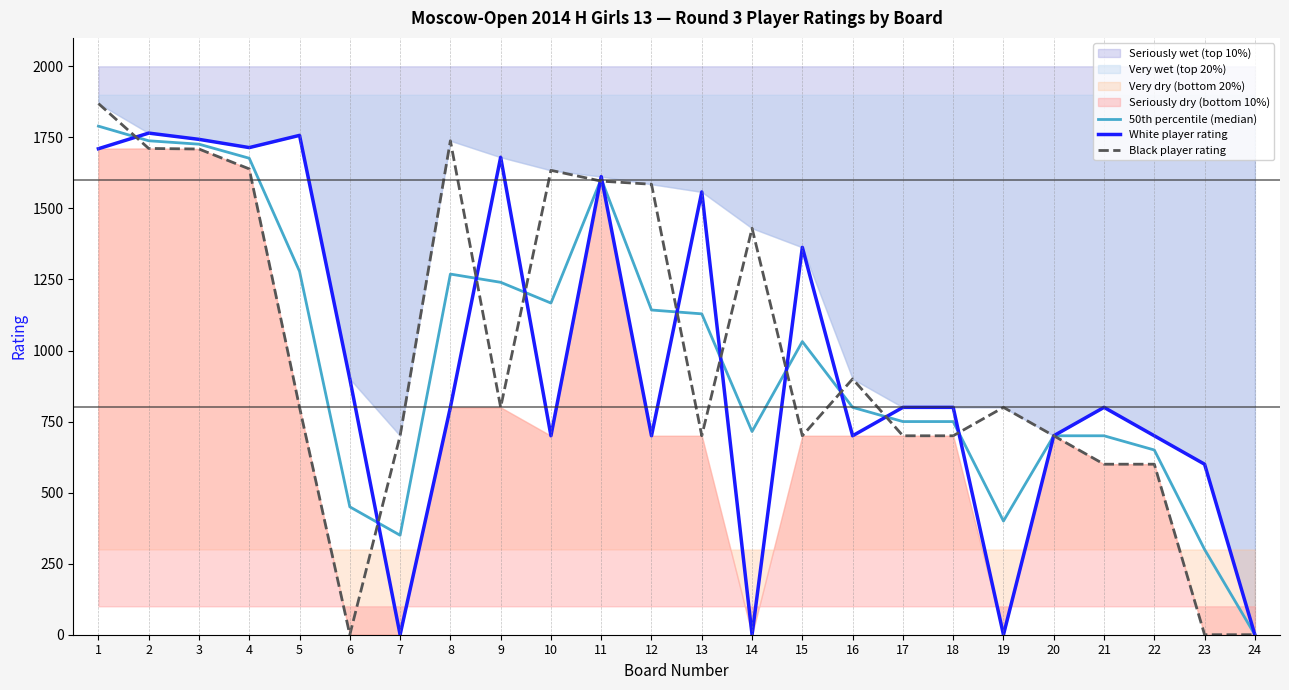

At which category does White player rating reach its first local valley?

4